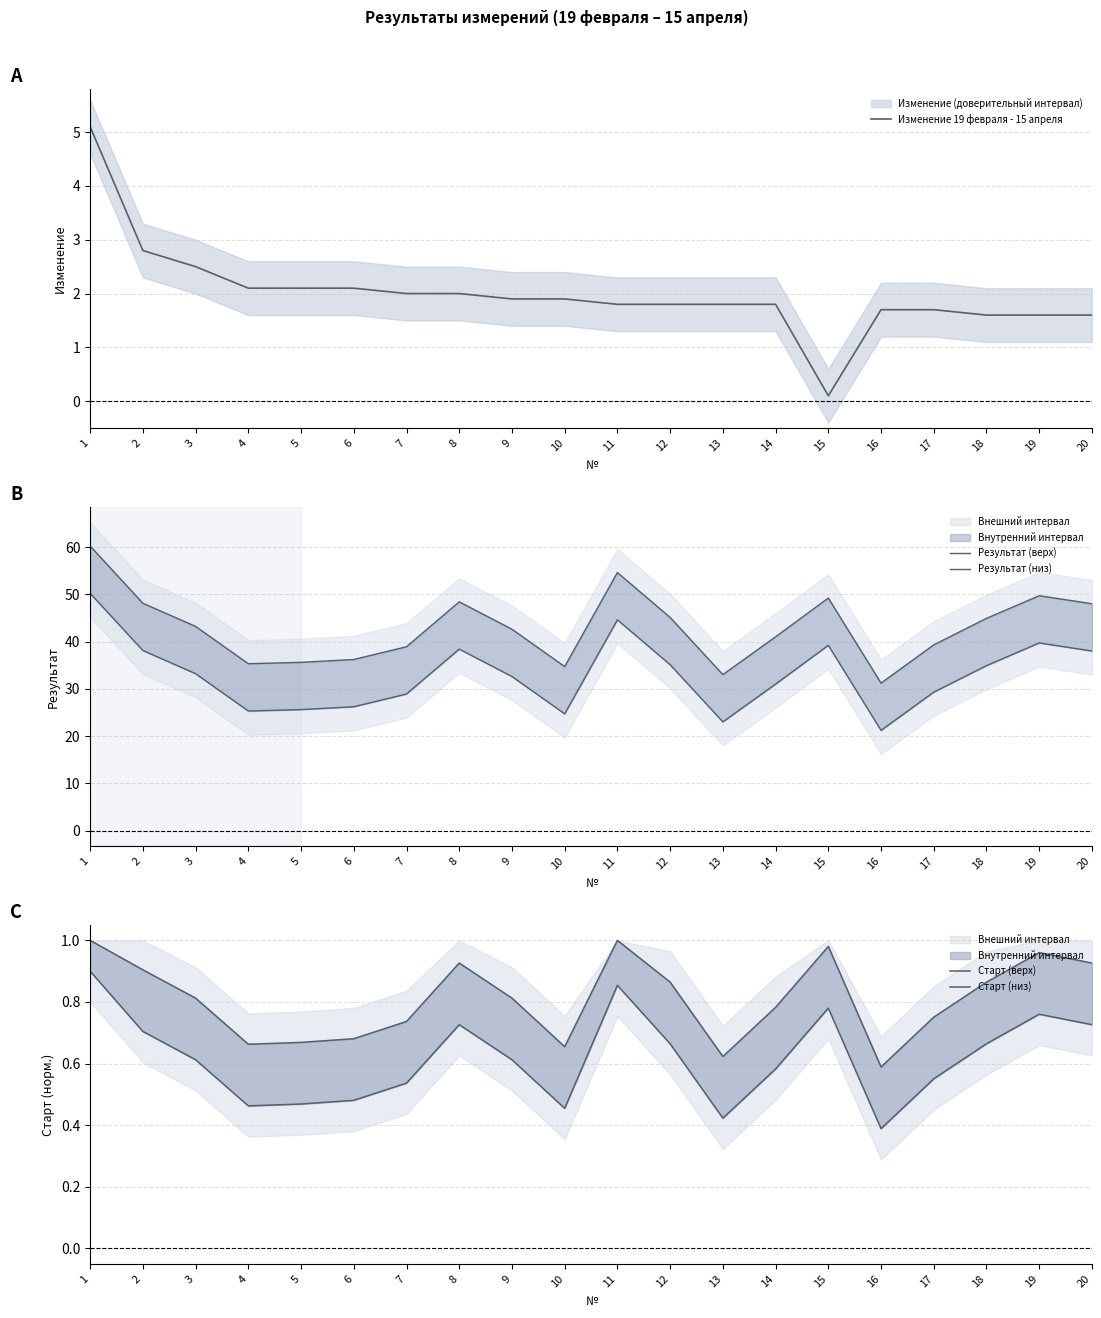

What is the highest value of the Результат (верх) series?

60.2